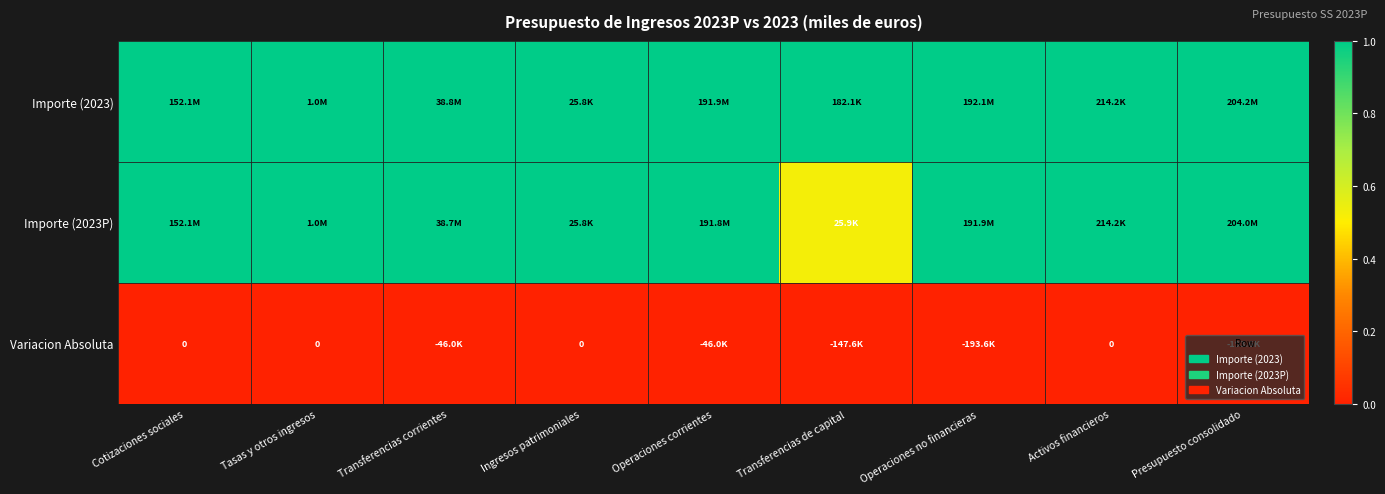

Which series has the largest total across all categories?

Importe (2023)